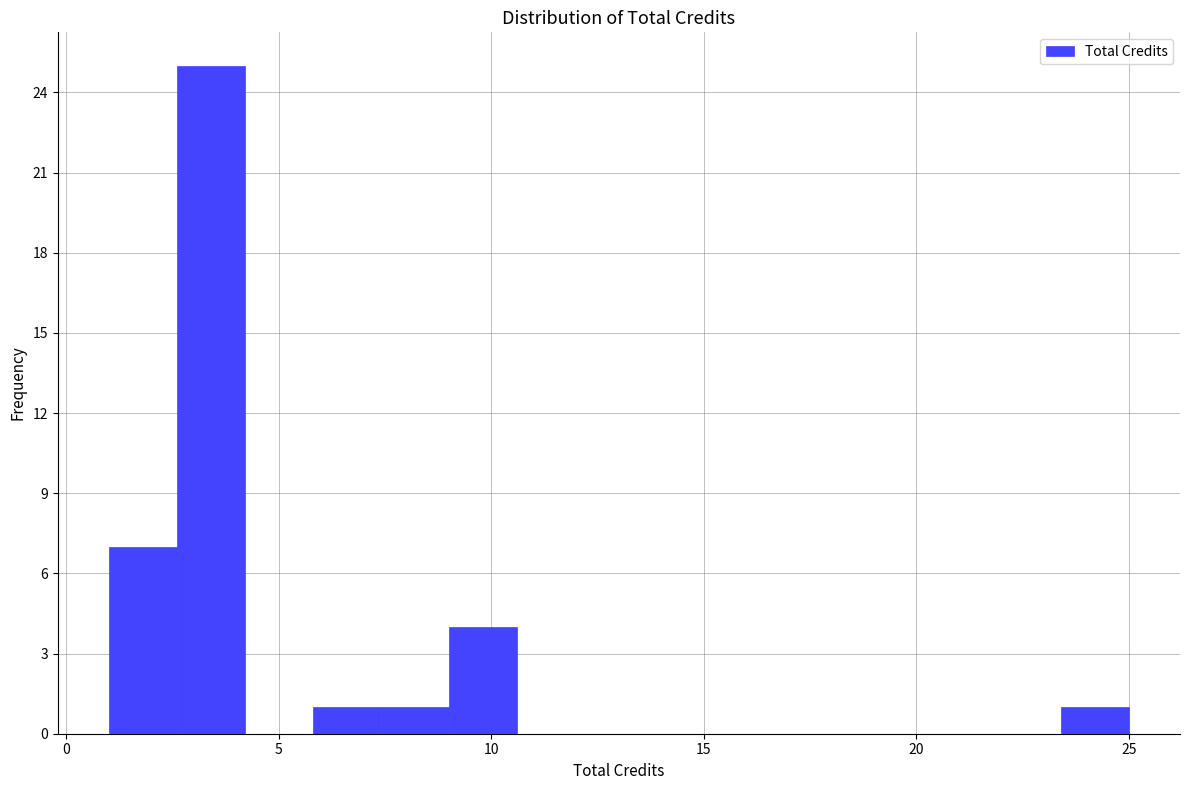

Around what value on the x-axis is the tallest bar? Give the approximate position of its centre, as read against the axis.

3.5